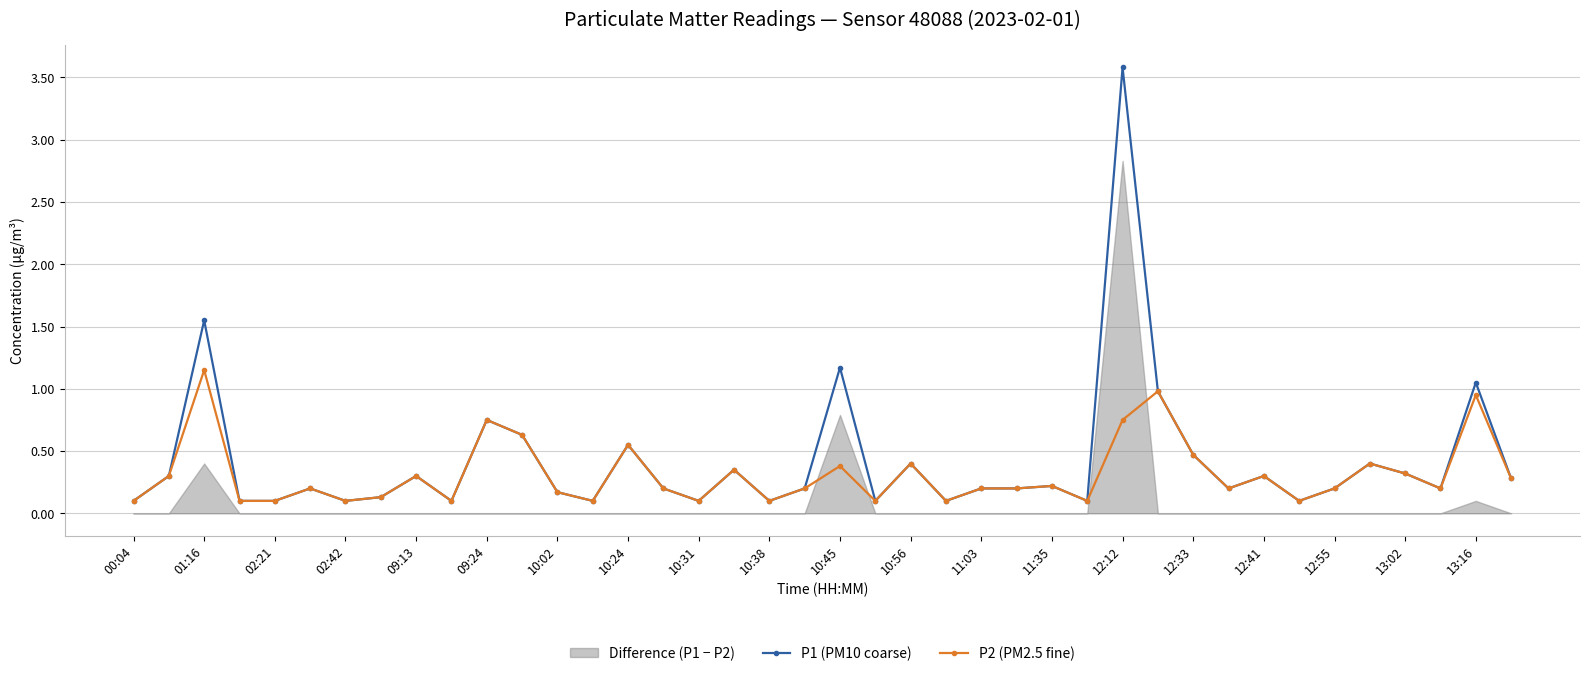

At how many categories does at least one series exceed 1?

4